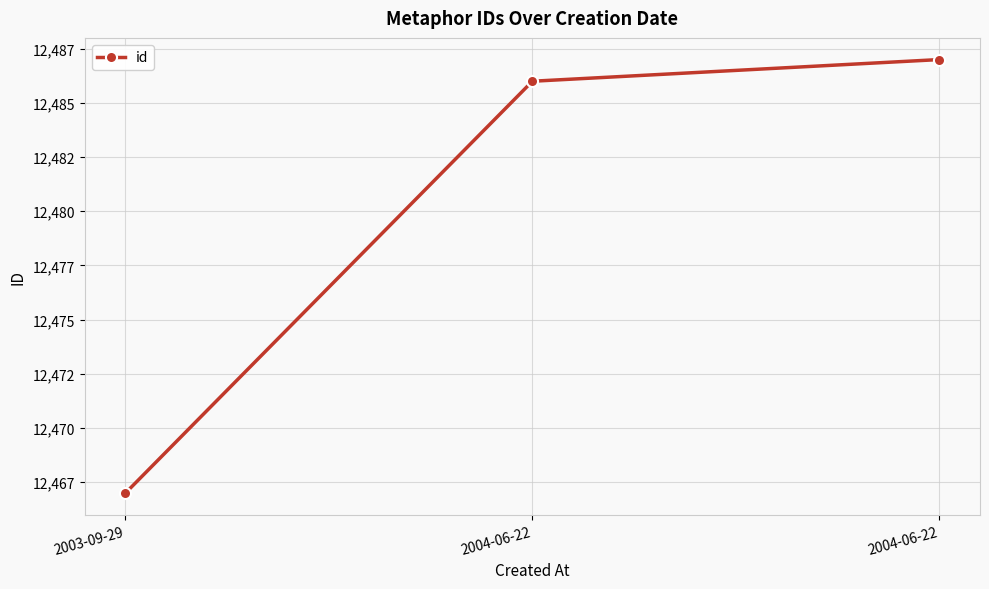

At which category does the chart reach its minimum across all series?

2003-09-29